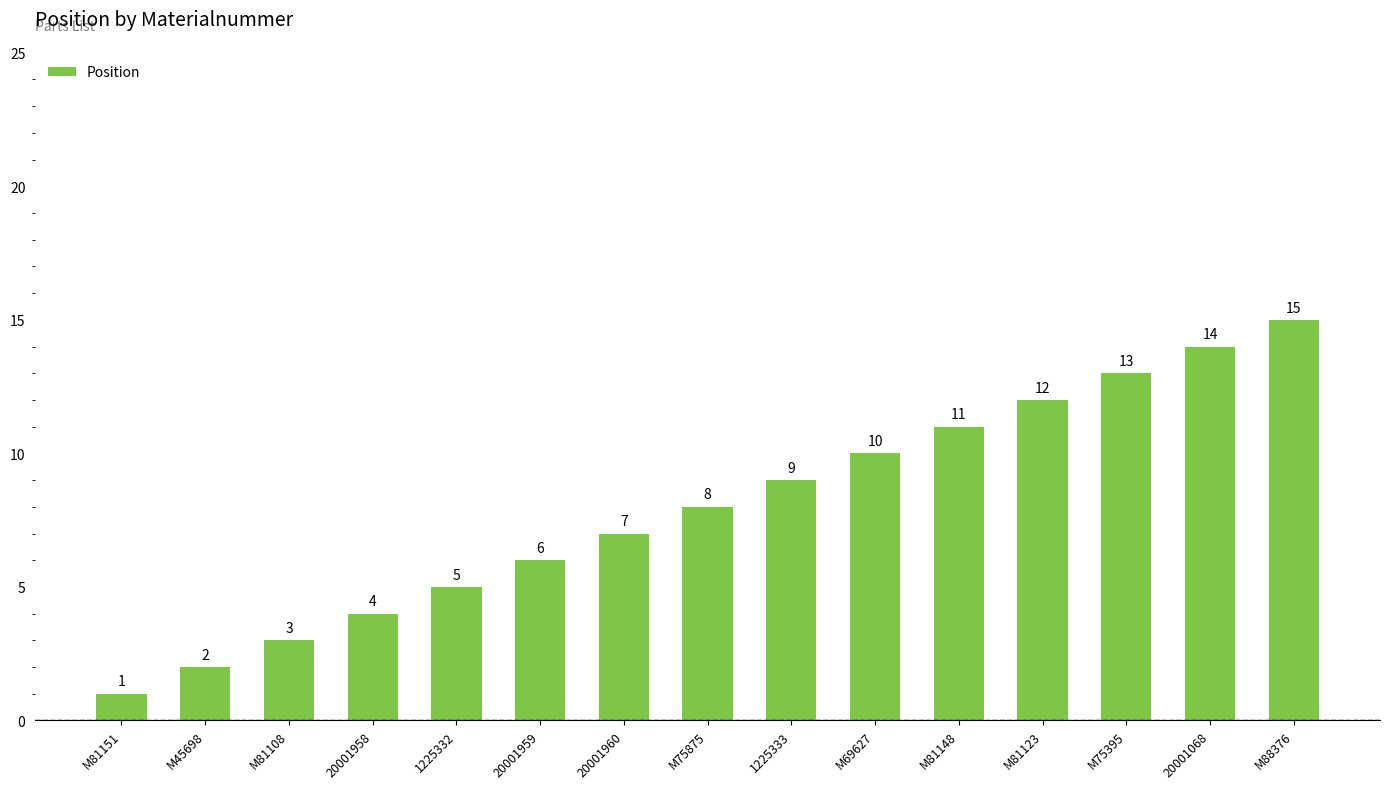

Read the value at M45698.

2